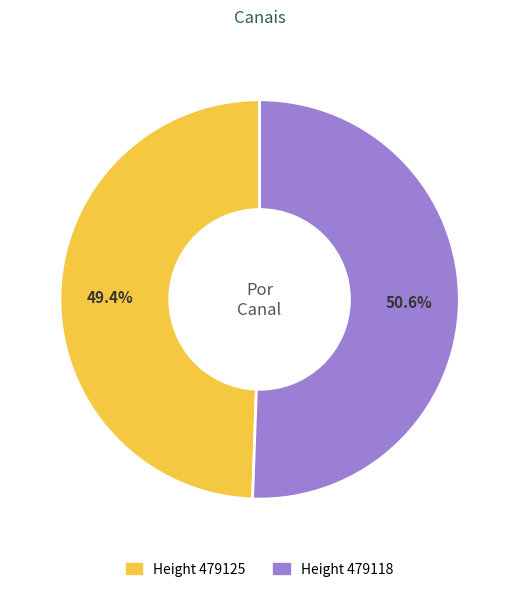

Is it true that Height 479125 is 49% of the pie?

True